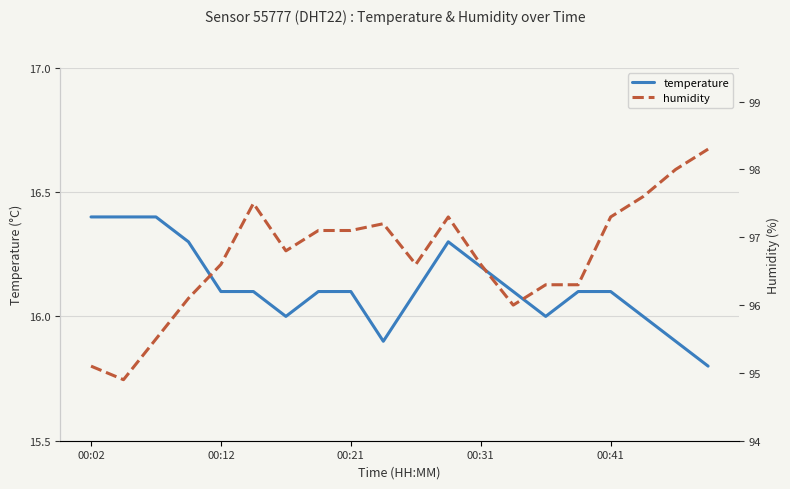

True or false: temperature and humidity intersect in this chart.

False